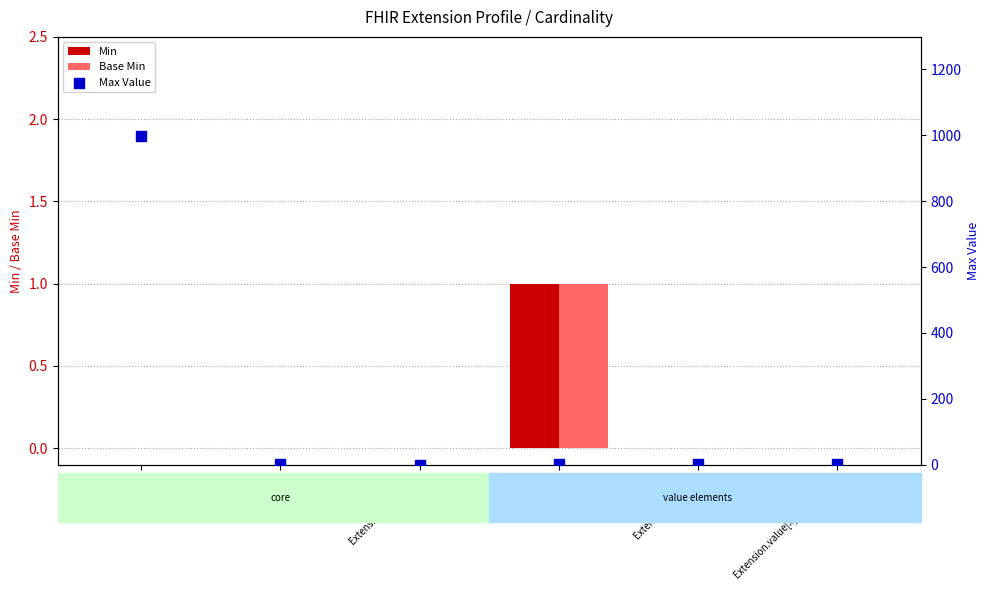

What are all the series names shown in the legend?

Min, Base Min, Max Value